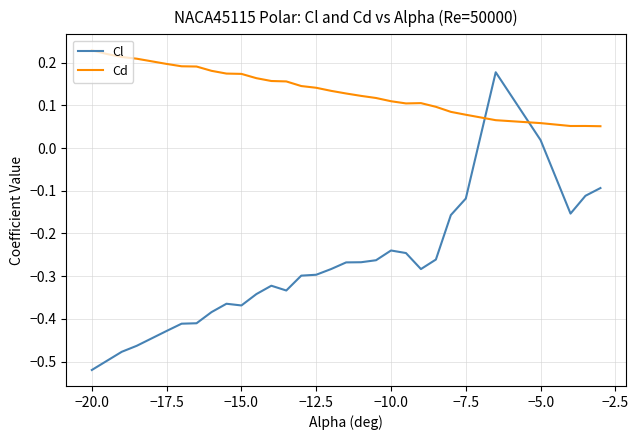

List the series in order of their peak value, highest first.

Cd, Cl